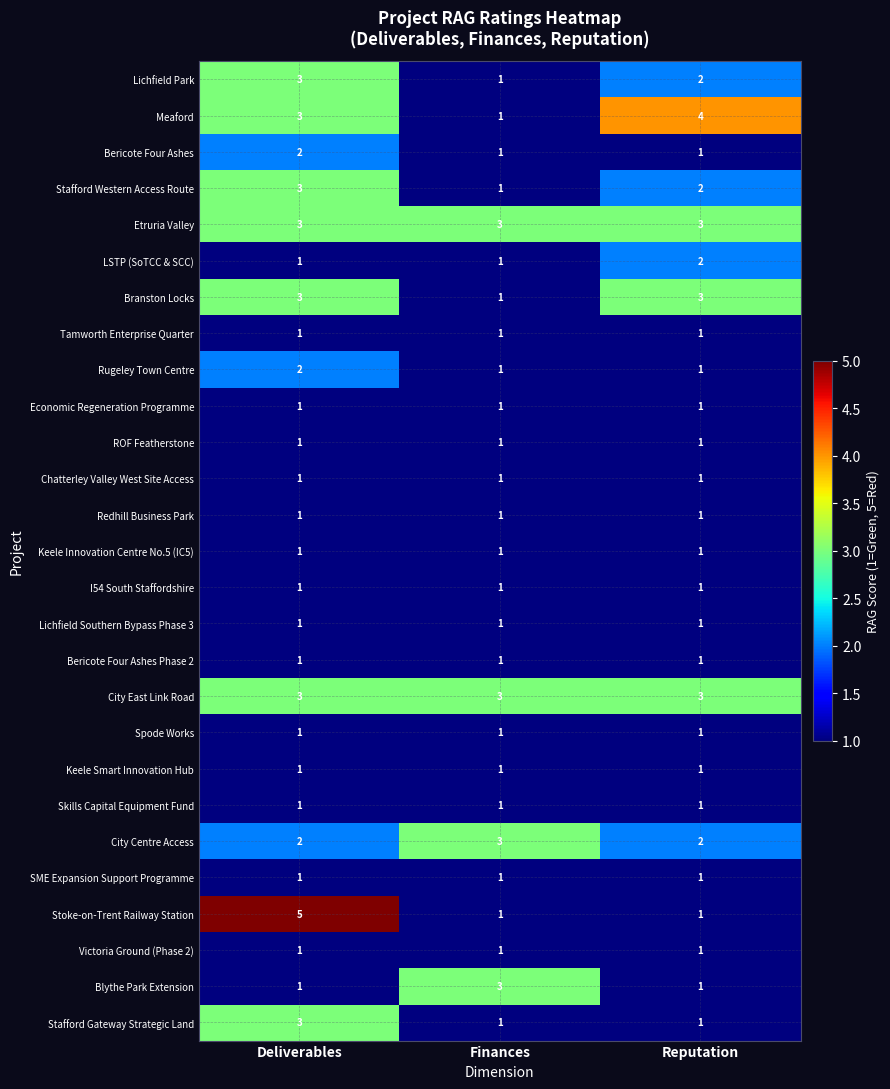

What is the sum of all Bericote Four Ashes values?

4